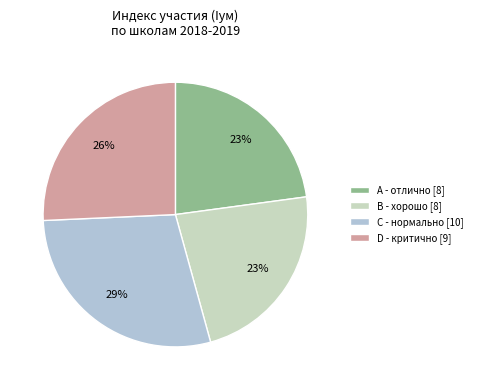

How many slices are in this pie chart?

4